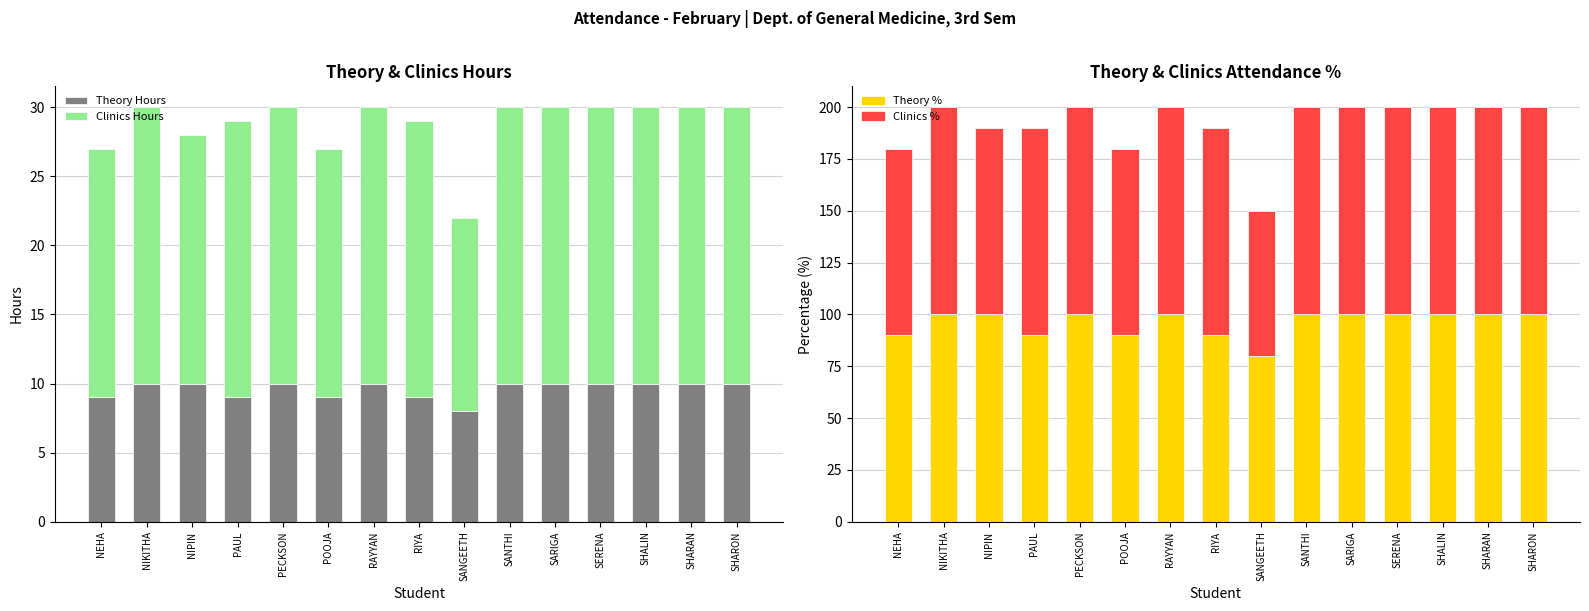

Between SHARON and PECKSON, which is larger?

SHARON